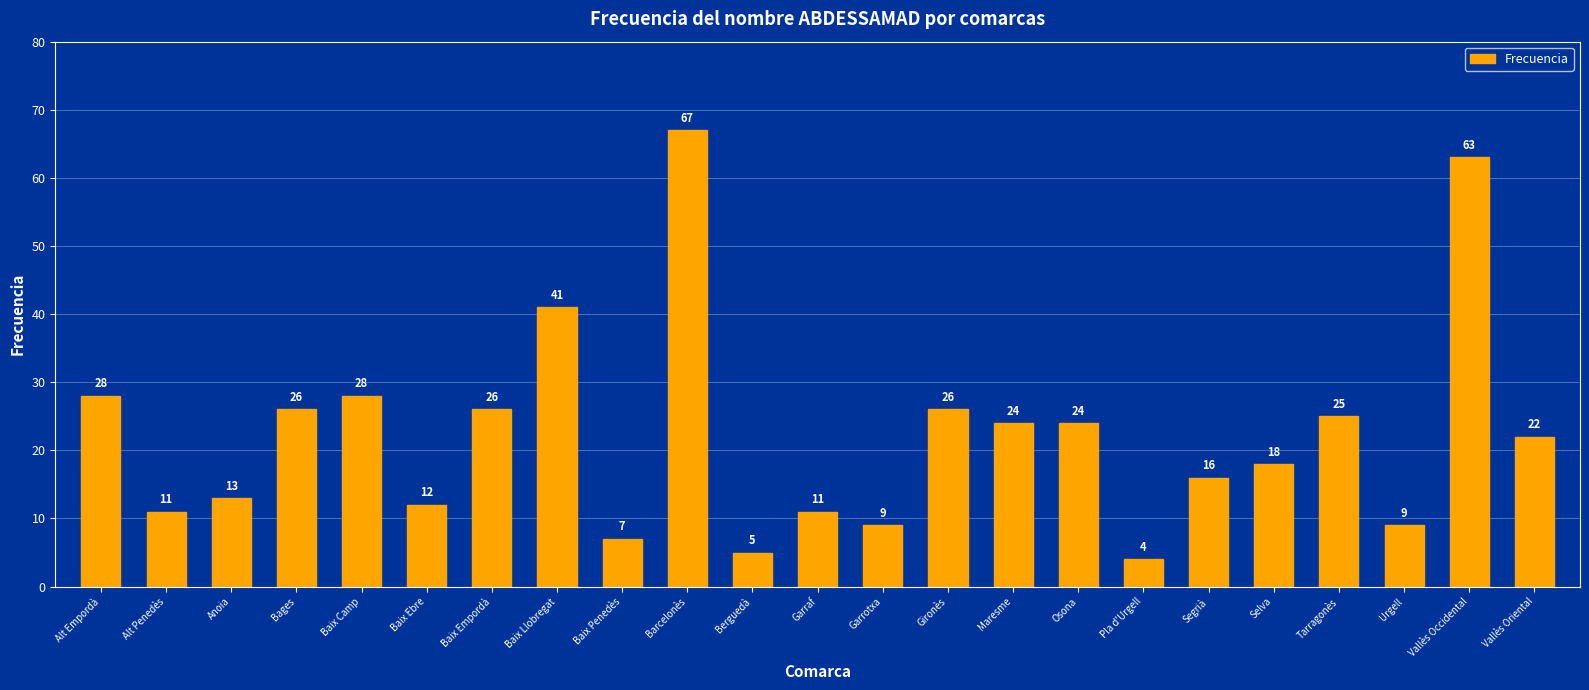

Approximately how many times larger is the value at Gironès compared to Vallès Oriental?

1.2